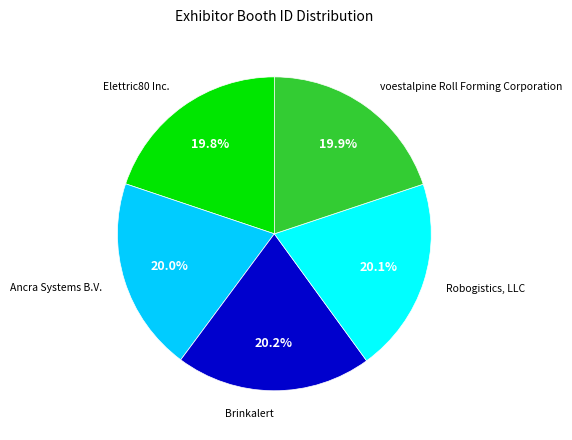

Approximately how many times larger is the value at Elettric80 Inc. compared to Ancra Systems B.V.?

1.0